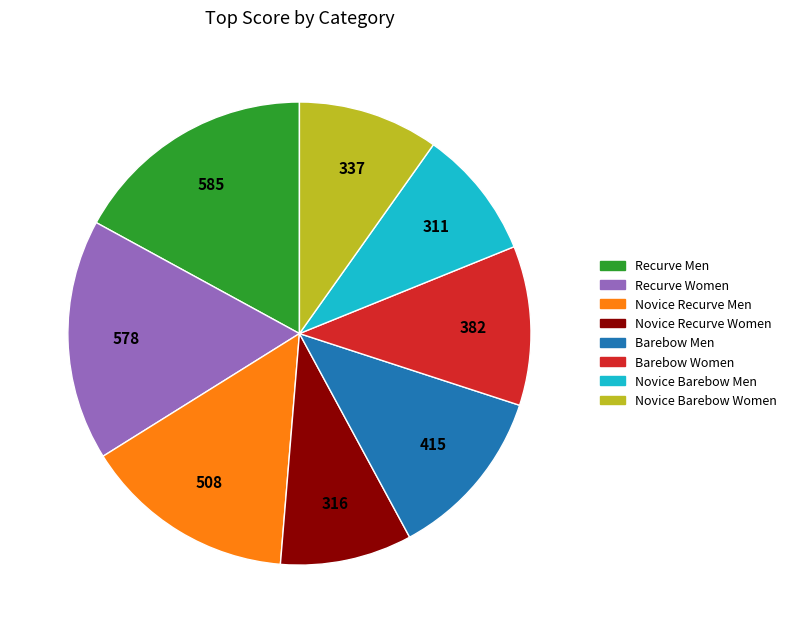

Is it true that Novice Recurve Women is 1% of the pie?

False